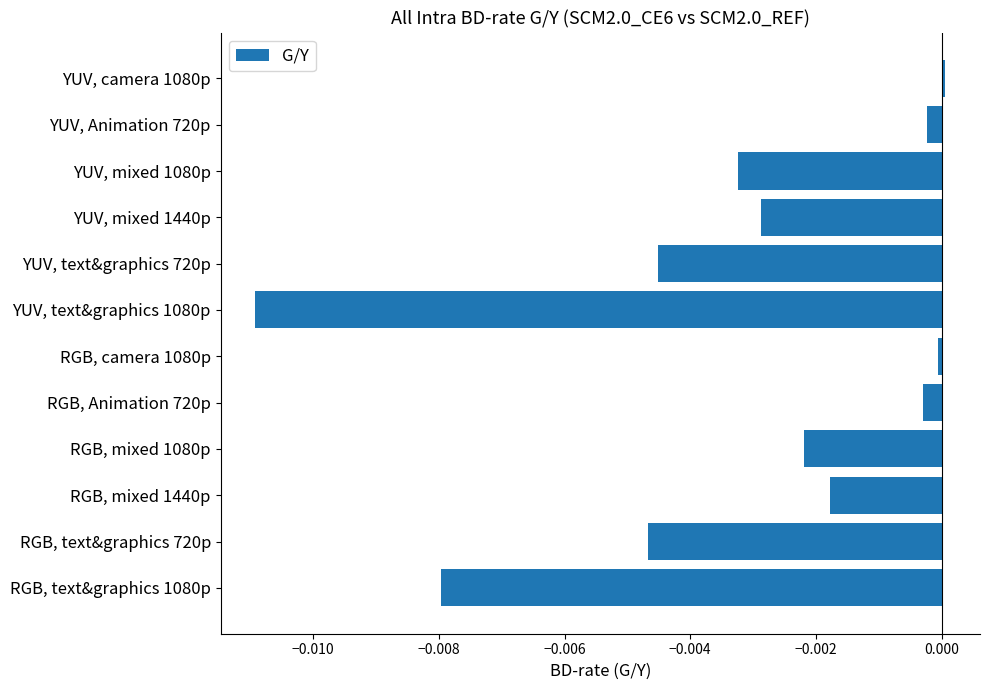

Which category has the lowest value across all series?

YUV, text&graphics 1080p